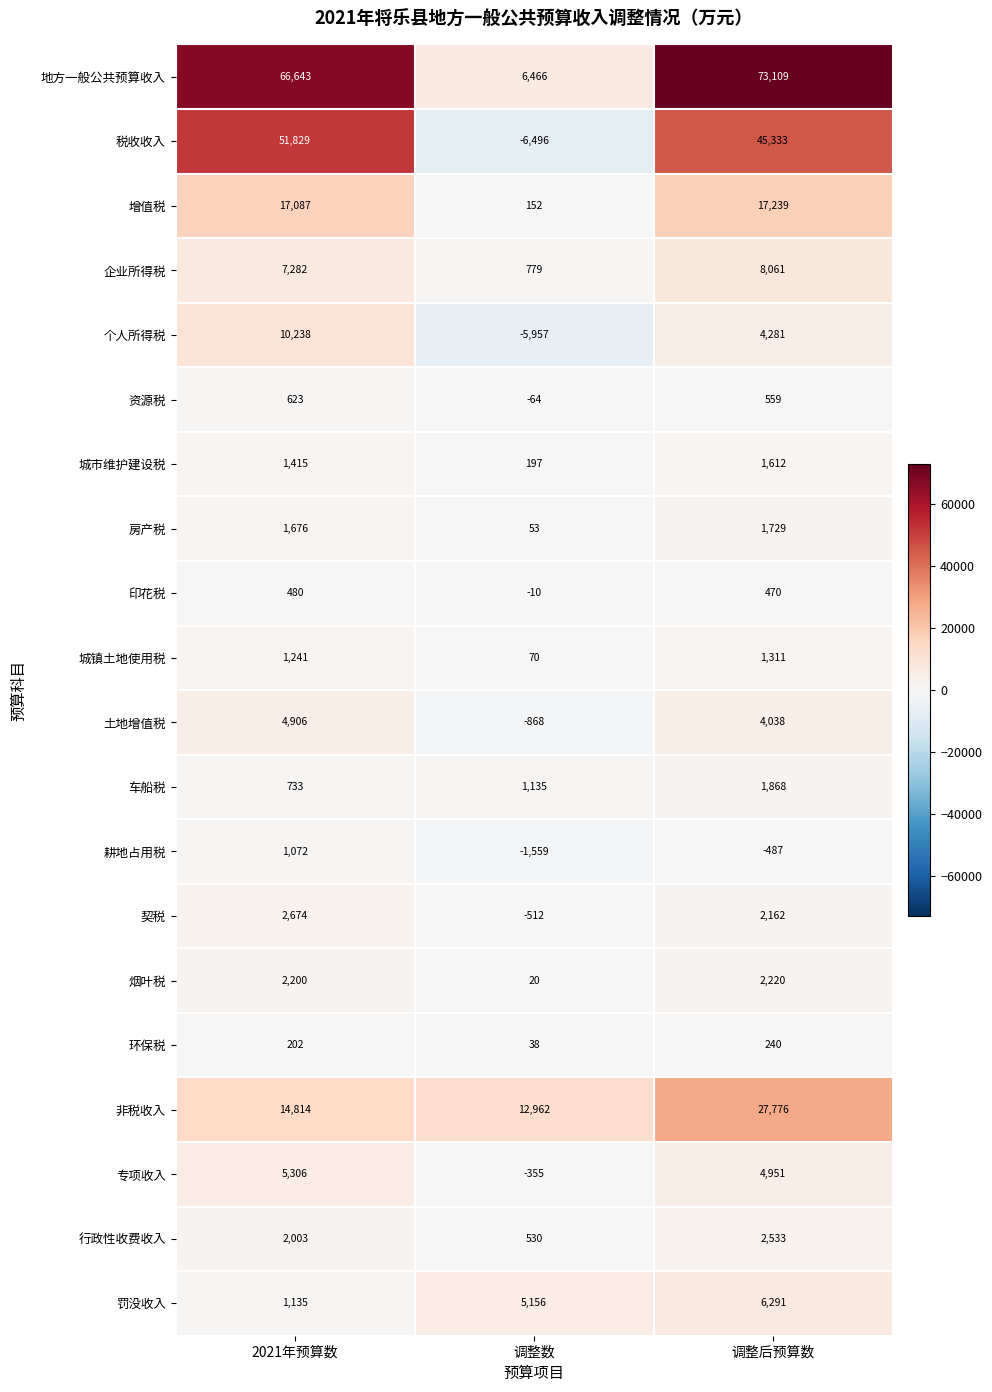

Rank the series by their maximum value, from lowest to highest.

环保税, 印花税, 资源税, 耕地占用税, 城镇土地使用税, 城市维护建设税, 房产税, 车船税, 烟叶税, 行政性收费收入, 契税, 土地增值税, 专项收入, 罚没收入, 企业所得税, 个人所得税, 增值税, 非税收入, 税收收入, 地方一般公共预算收入